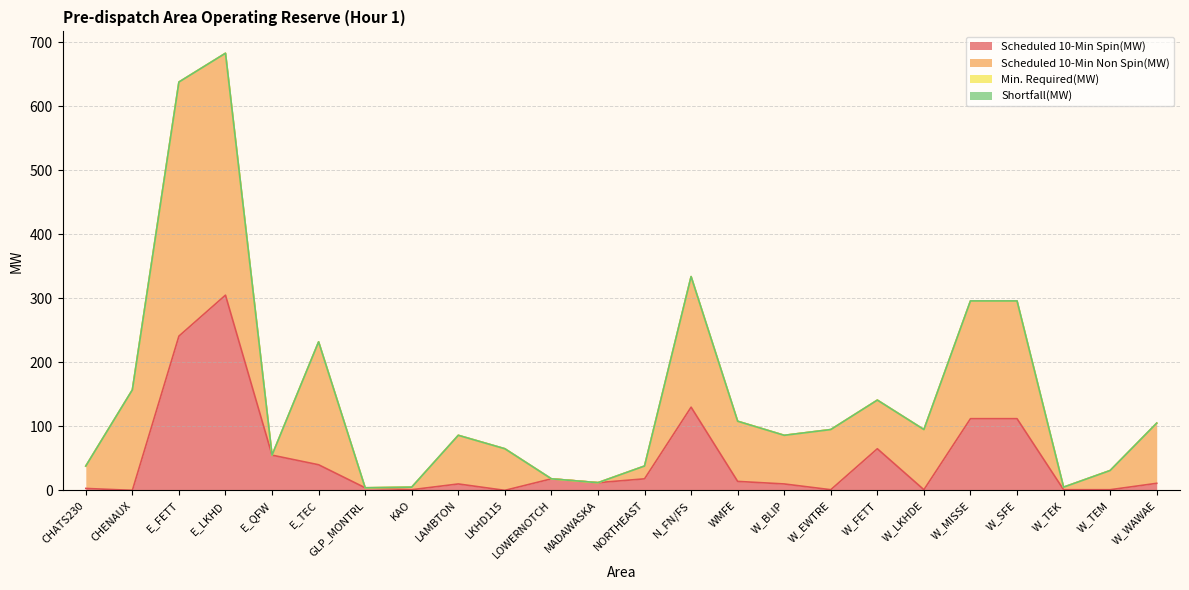

What is the total value across all series at W_LKHDE?

95